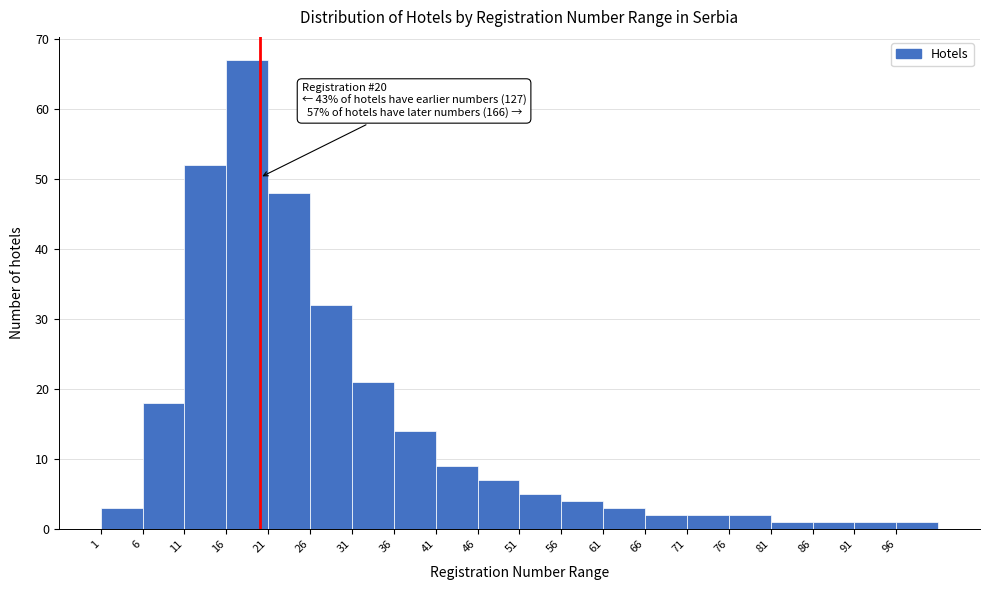

Over which range of the x-axis is the bar tallest?

16 to 21